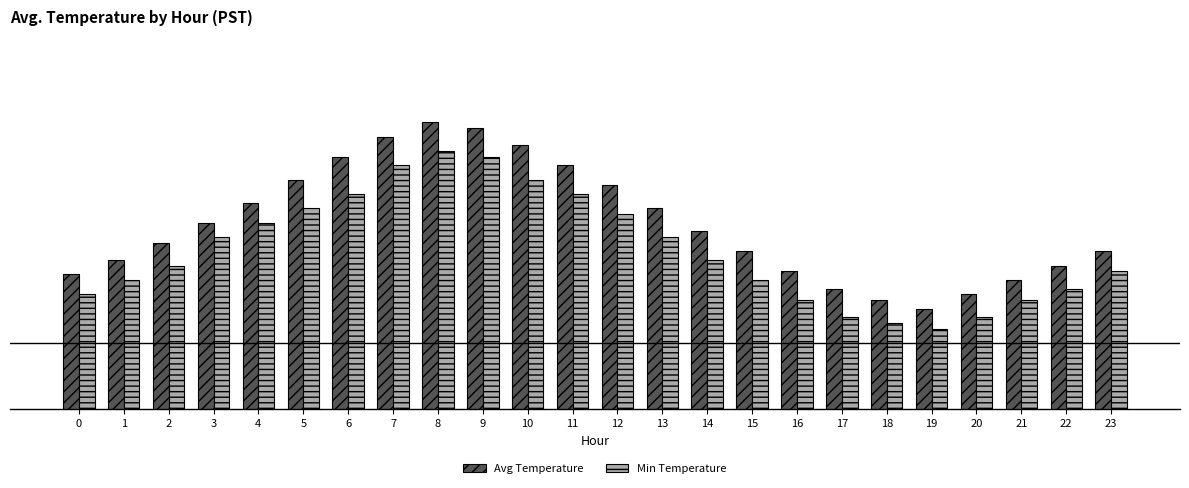

What are all the series names shown in the legend?

Avg Temperature, Min Temperature